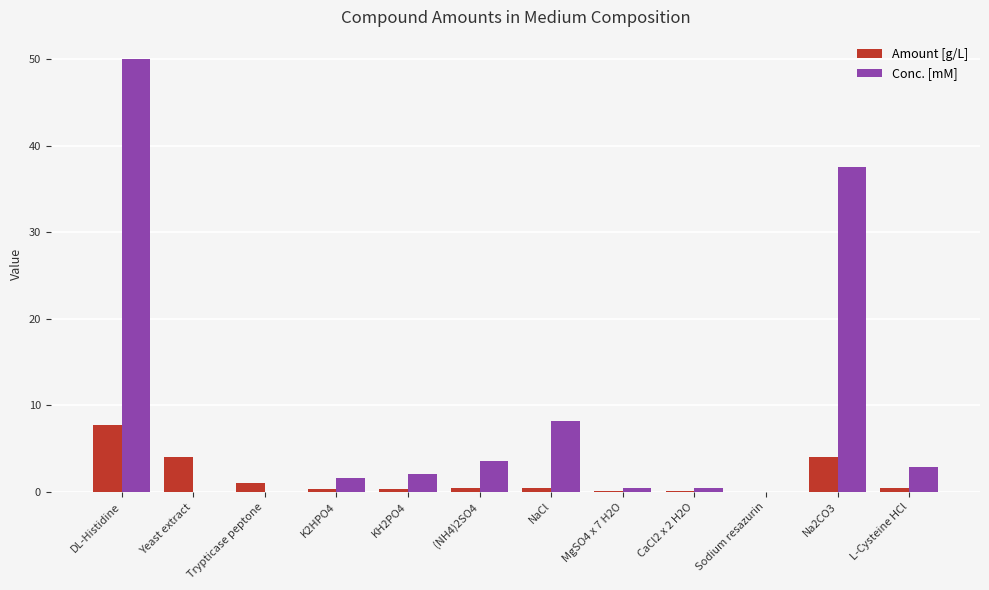

True or false: Amount [g/L] has a value of 0.1 at CaCl2 x 2 H2O.

True